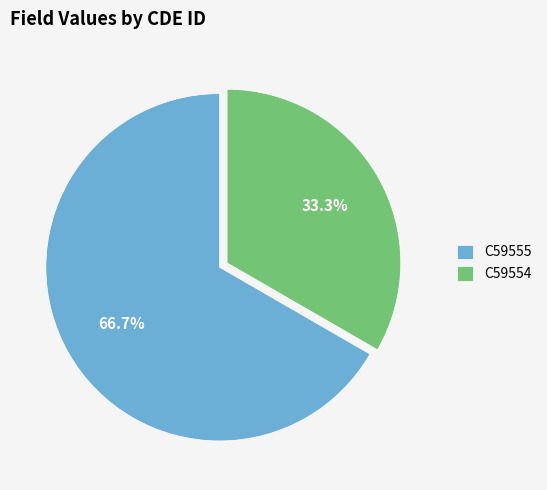

What is the ratio of the value at C59555 to the value at C59554?

2.0